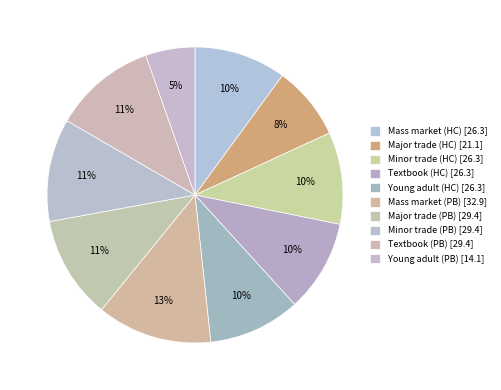

How many segments does this pie chart have?

10